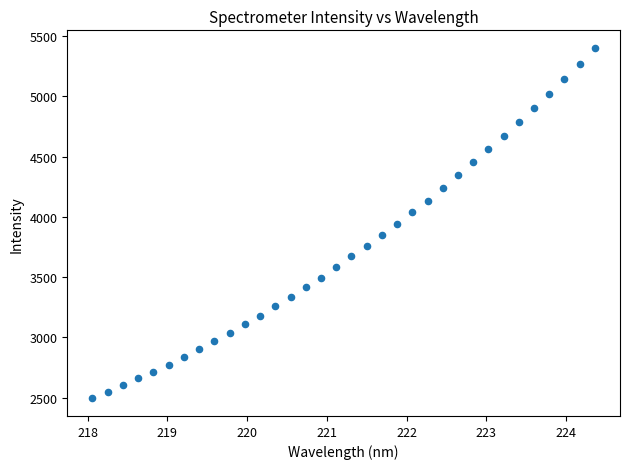

What is the range of Y values (max minus min)?

2906.4